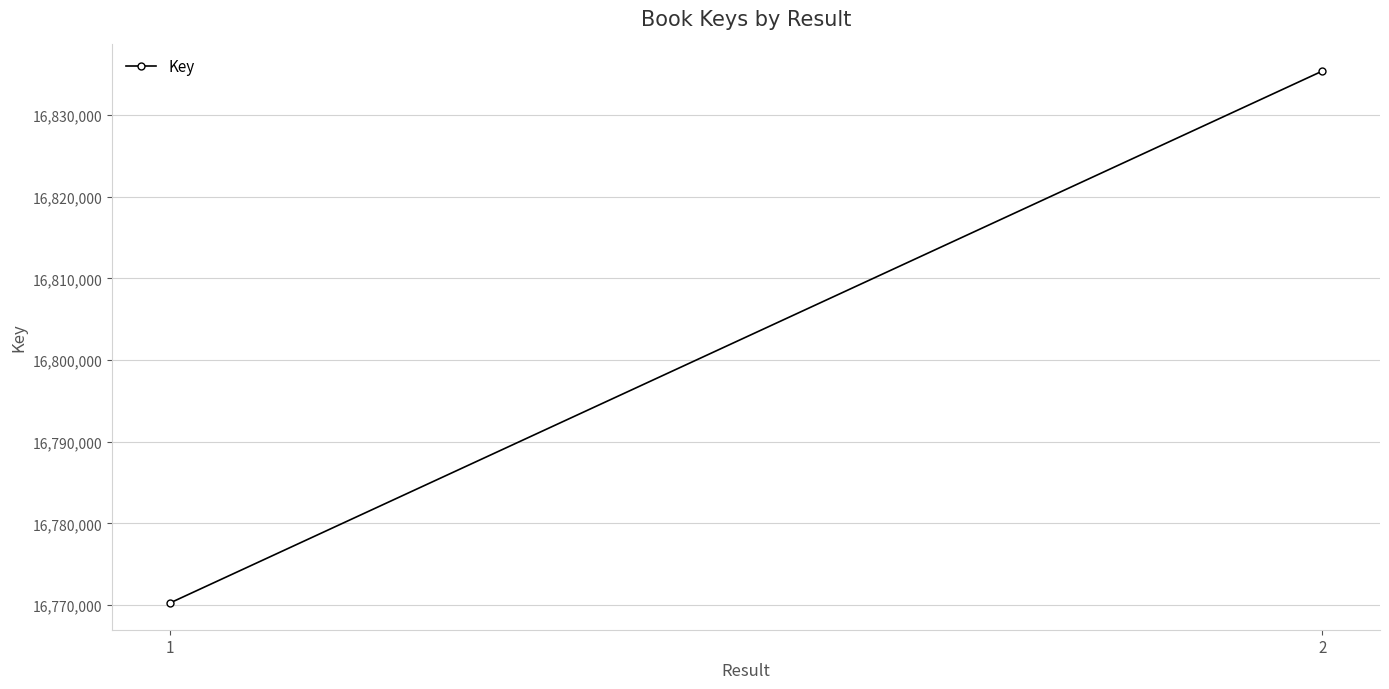

What is the value of the 1st point from the left?

16770225